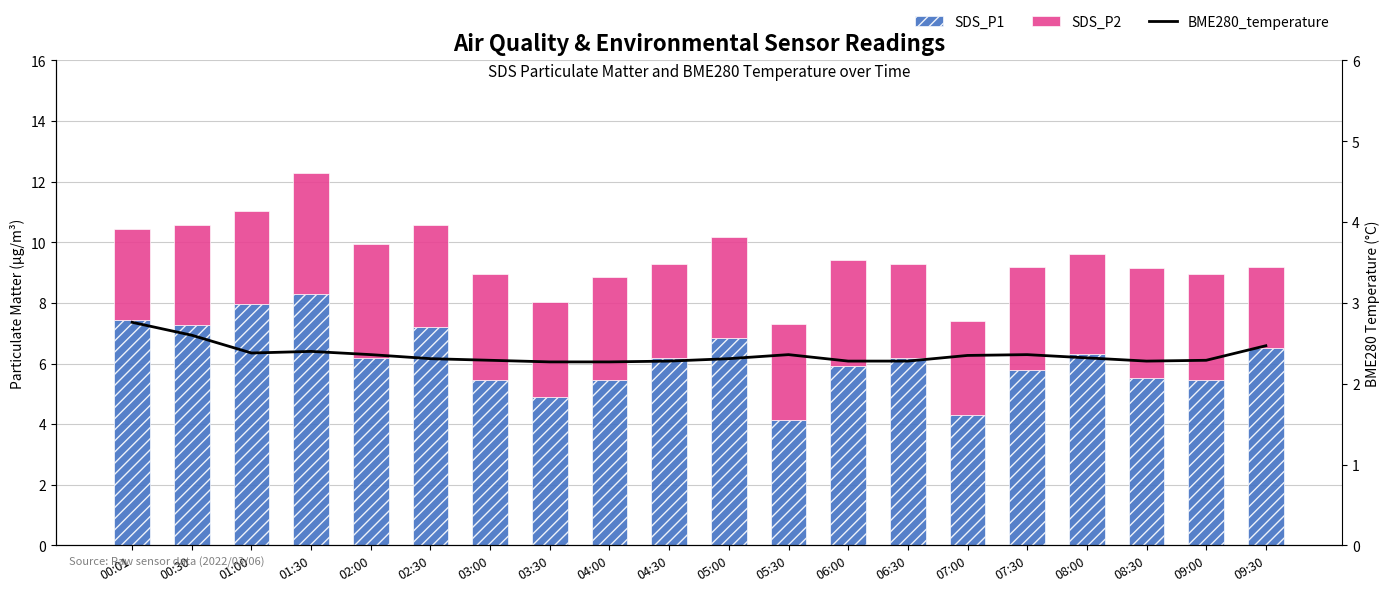

Rank the series by their maximum value, from lowest to highest.

BME280_temperature, SDS_P2, SDS_P1